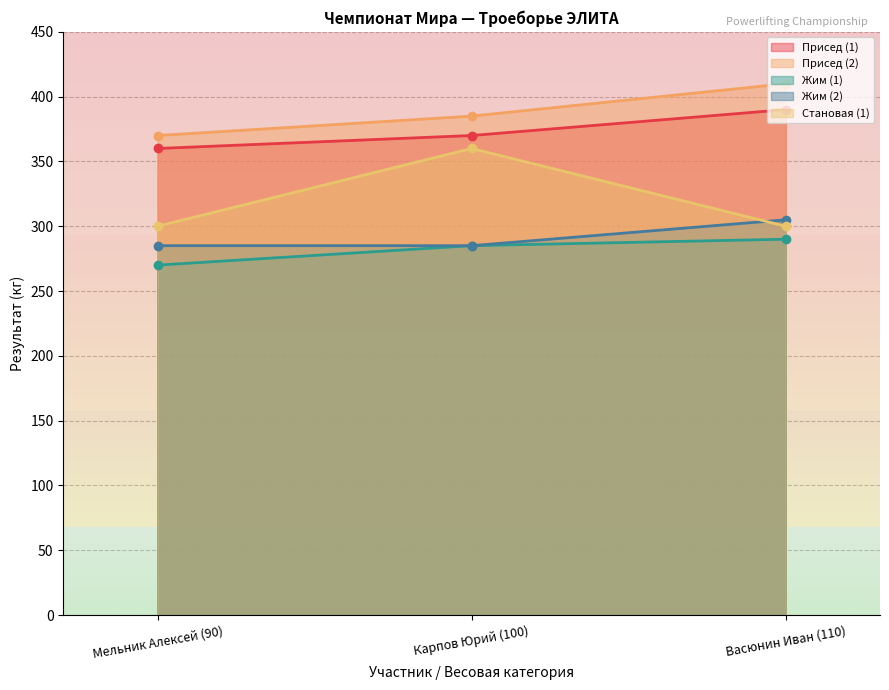

What is the smallest value displayed?

270